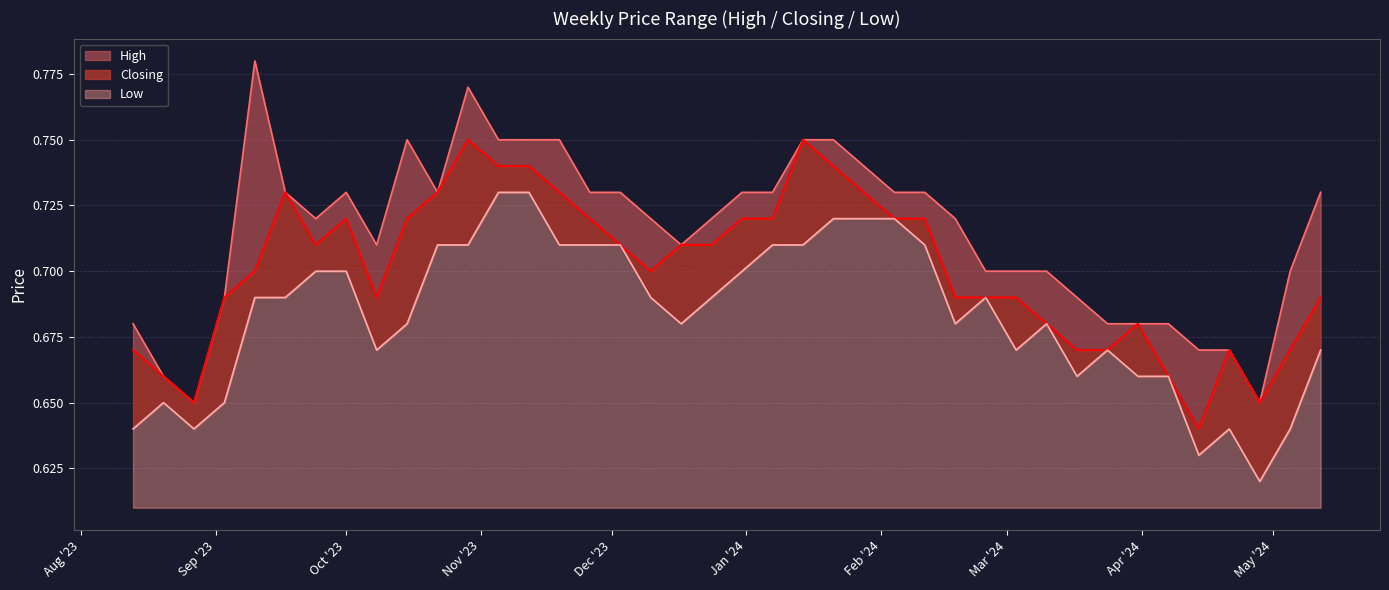

What is the total value across all series at 12/05/2024?

2.1